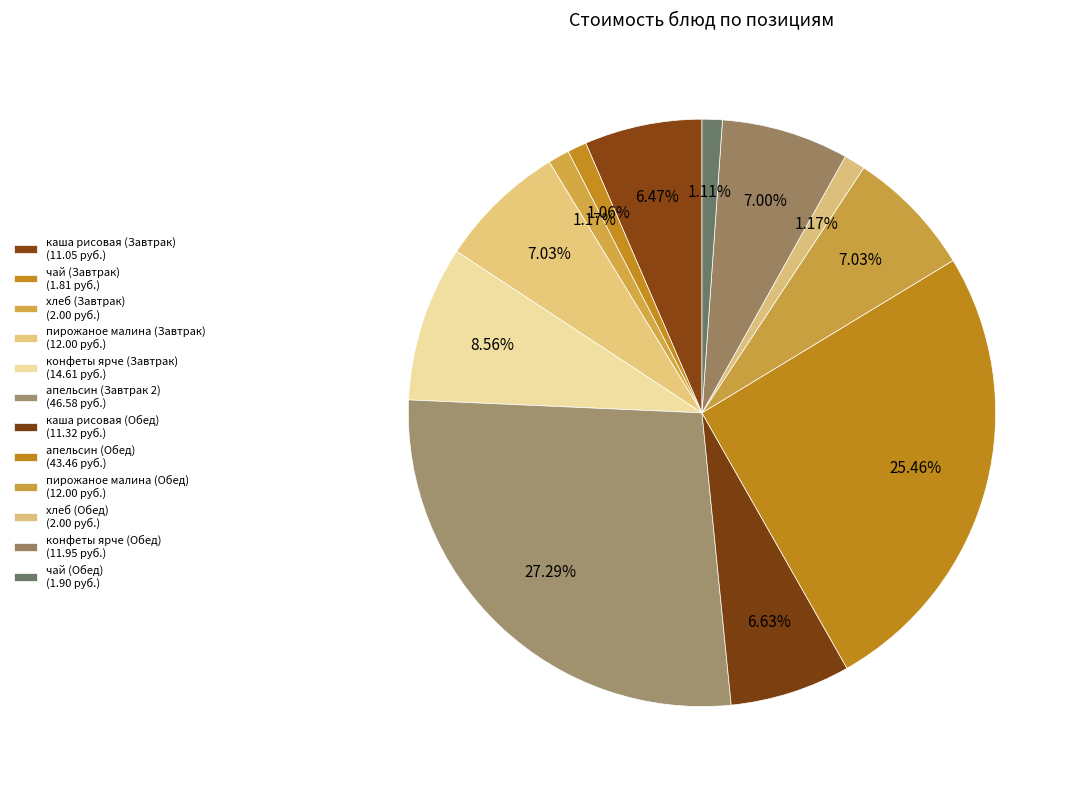

To the nearest percent, what percentage of the pie is каша рисовая (Завтрак)?

6%